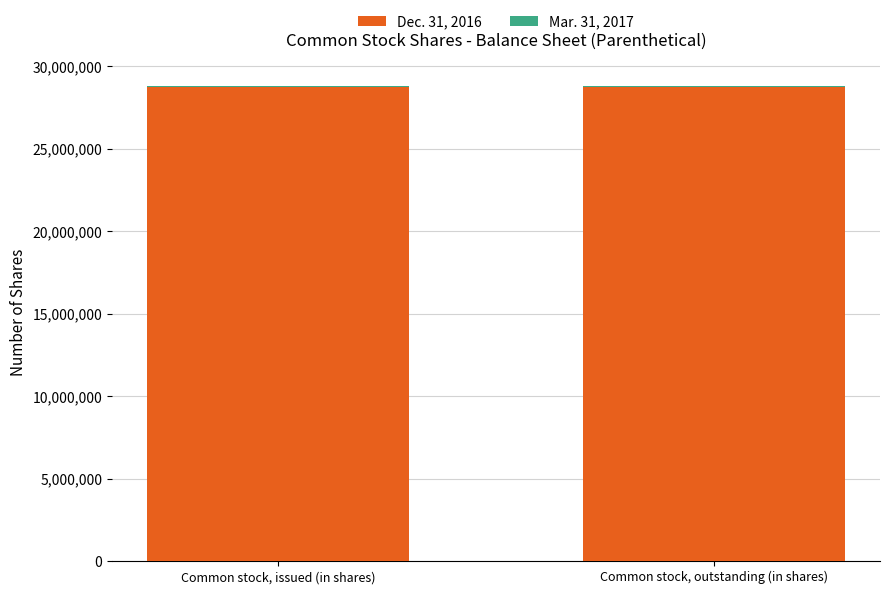

Does the chart contain stacked bars?

Yes